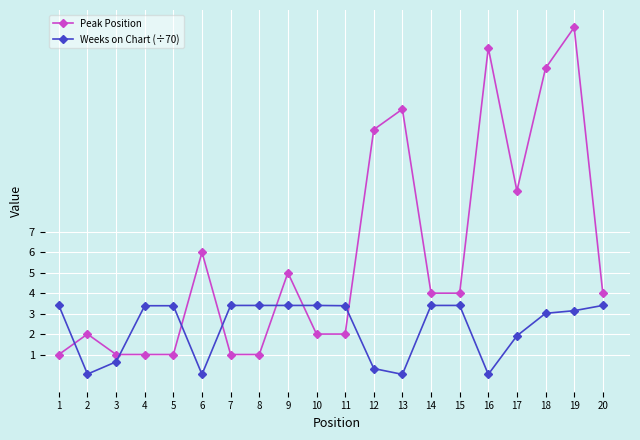

Is the value of Peak Position at 7 greater than the value of Weeks on Chart (÷70) at 6?

Yes